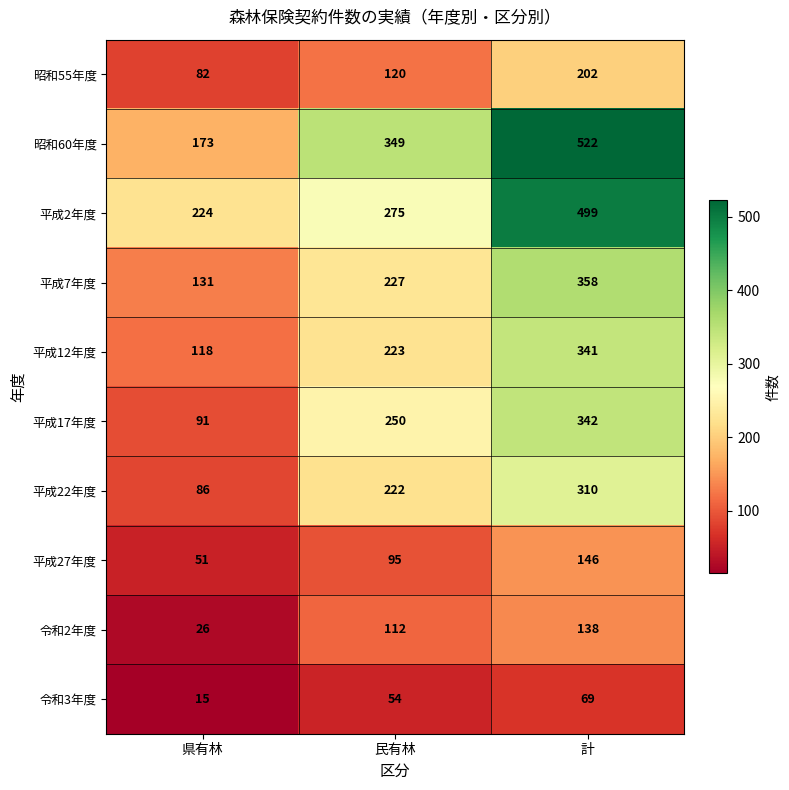

How many 平成12年度 values are between 118 and 341?

3